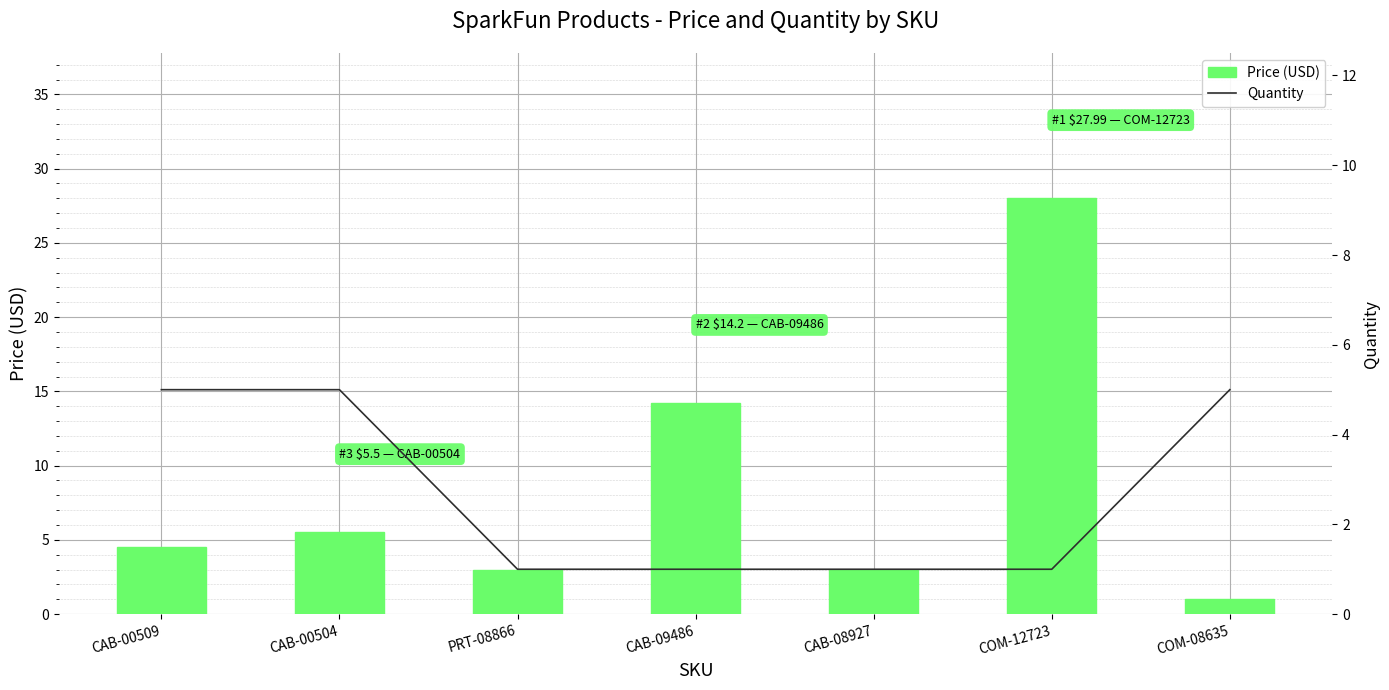

True or false: Price (USD) has a value of 28.0 at COM-12723.

True